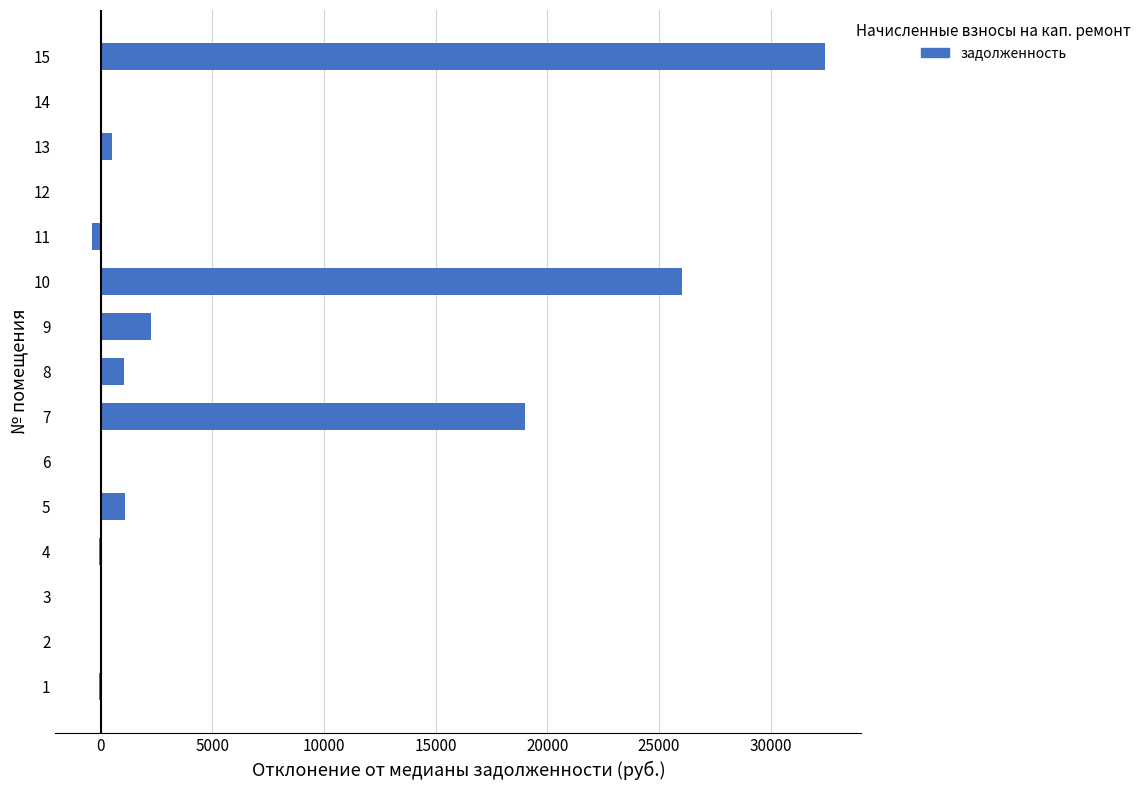

Is it true that the value at 7 is 12727.1?

False